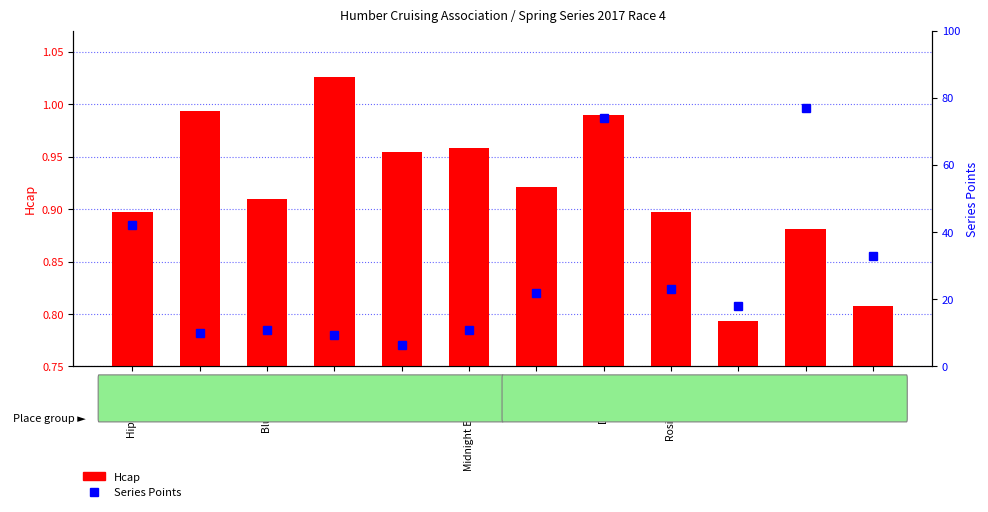

What is the difference between the maximum and minimum values in the Series Points series?

70.5